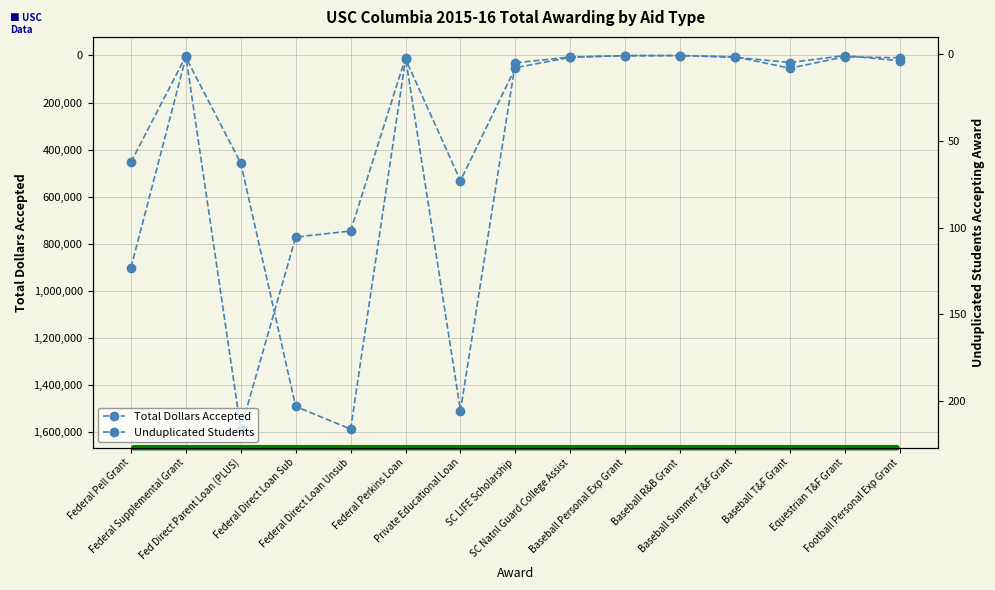

Between SC Natnl Guard College Assist and Equestrian T&F Grant, which series saw the biggest shift?

Total Dollars Accepted